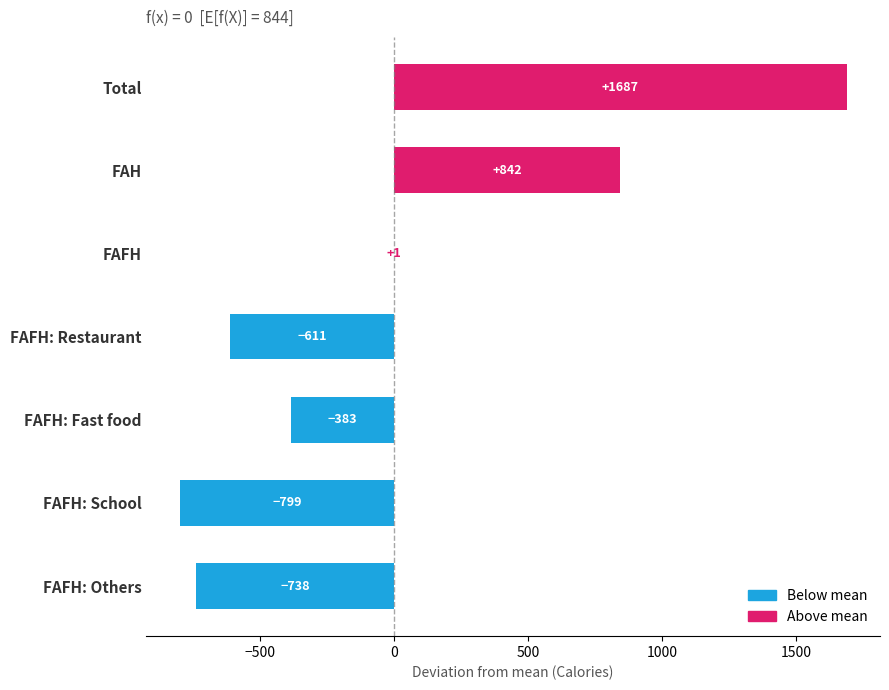

At which label is the value closest to 444?

FAH